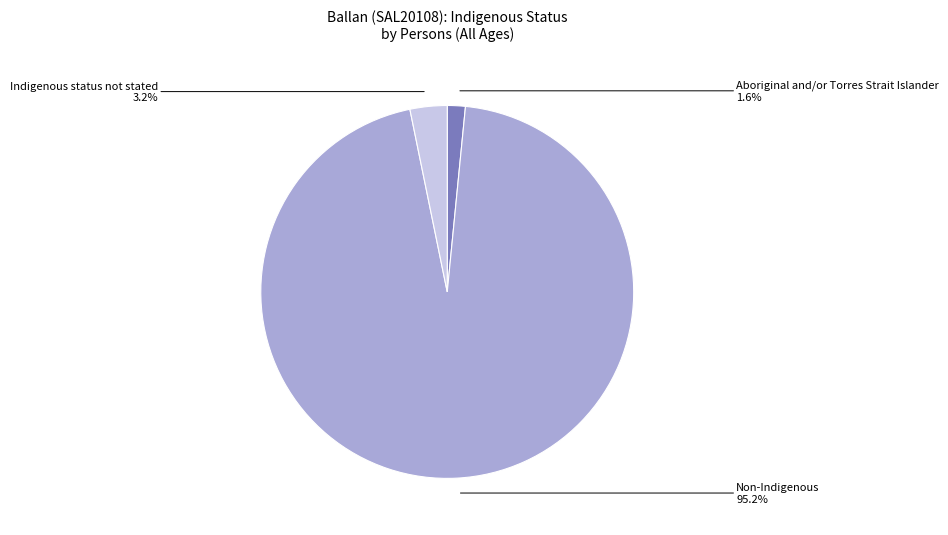

To the nearest percent, what is the average slice percentage?

33%